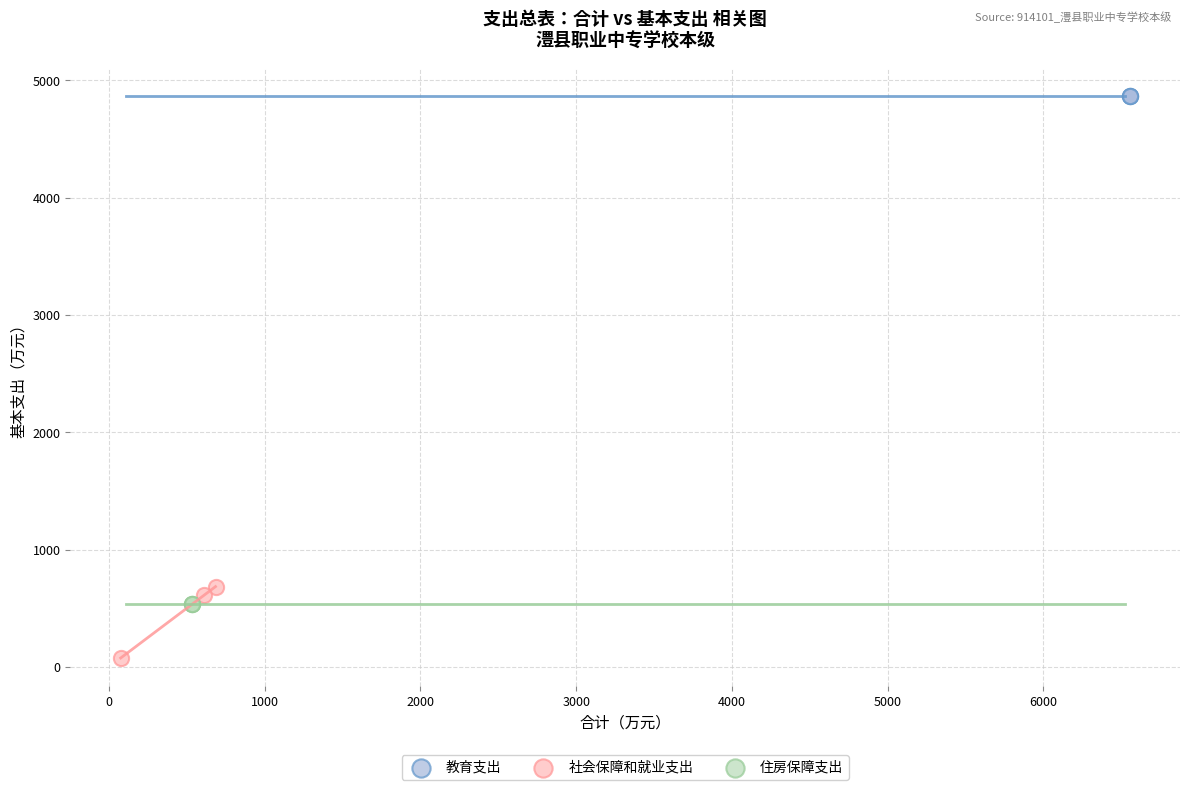

Which series reaches the minimum Y coordinate?

社会保障和就业支出